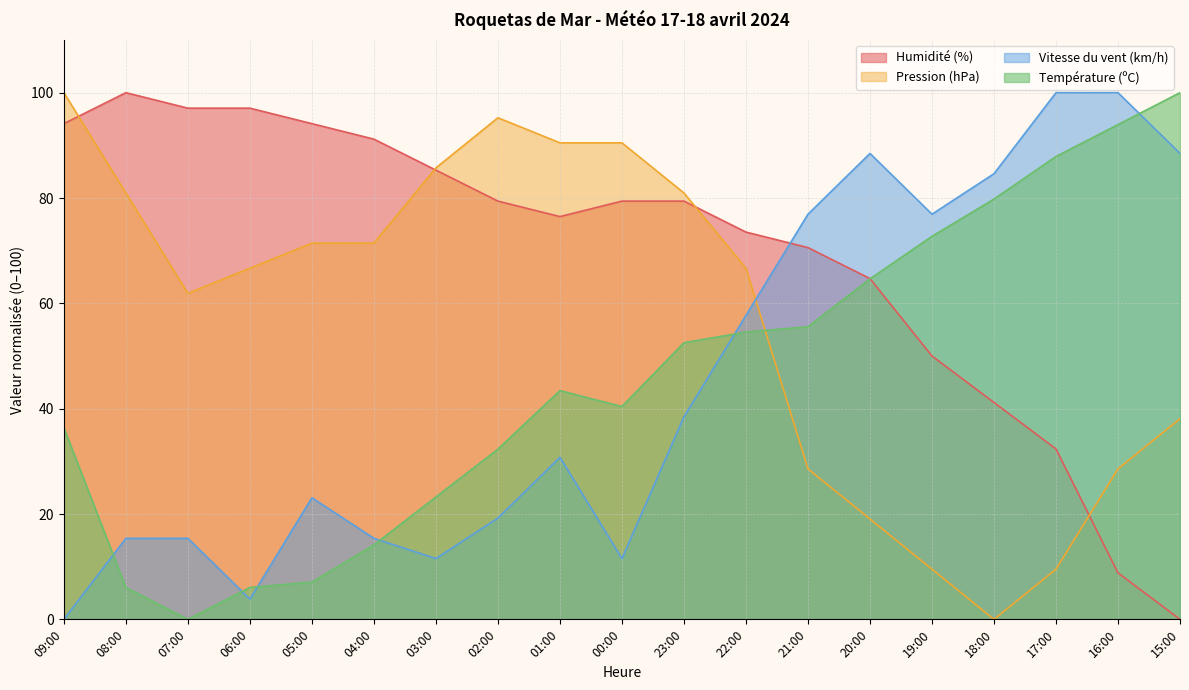

How many data points in Vitesse du vent (km/h) are above 30?

10